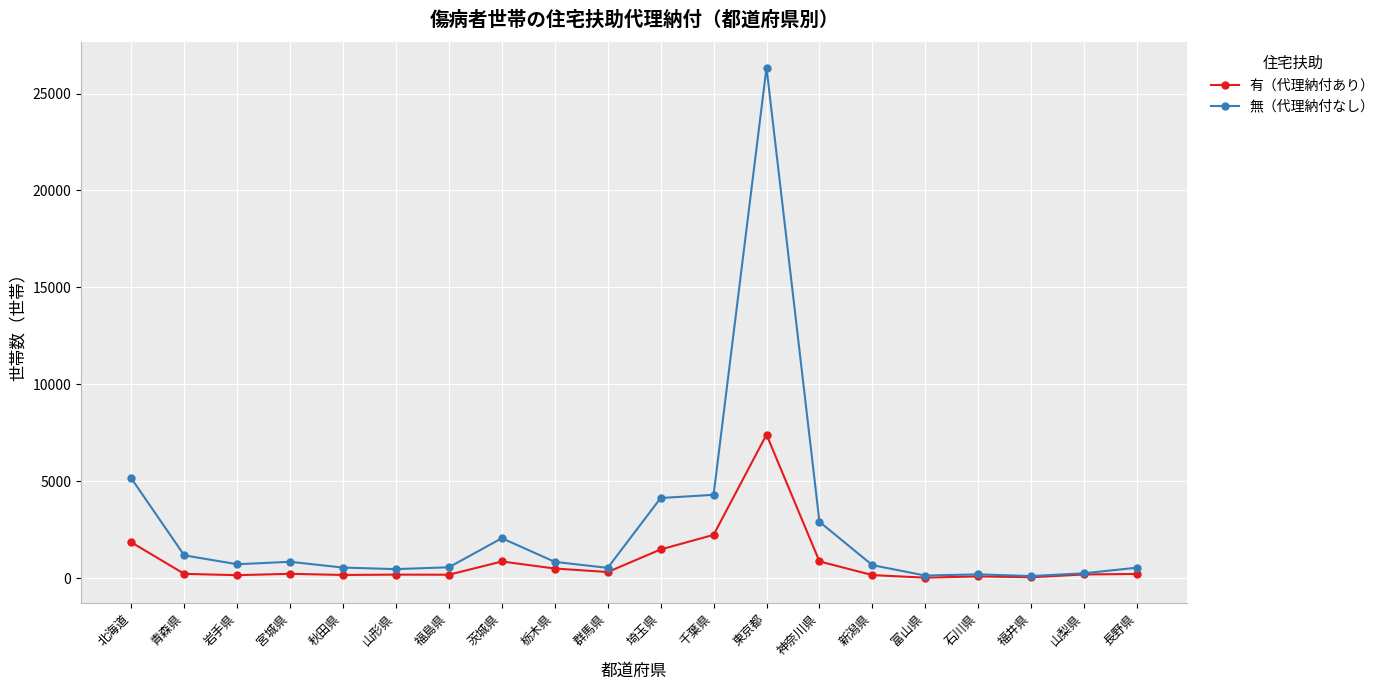

Where is 無（代理納付なし） nearest to the value 13221?

北海道